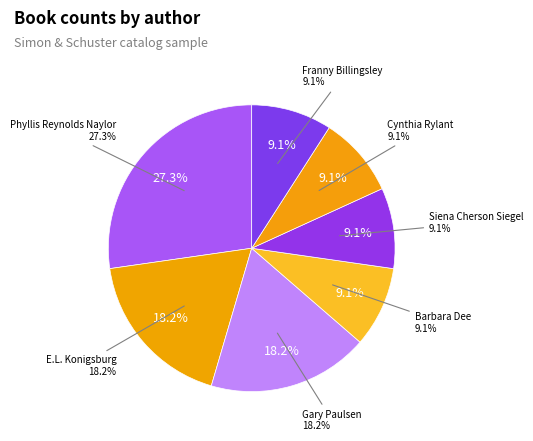

Does Phyllis Reynolds Naylor (1792384) account for over 50% of the chart?

No